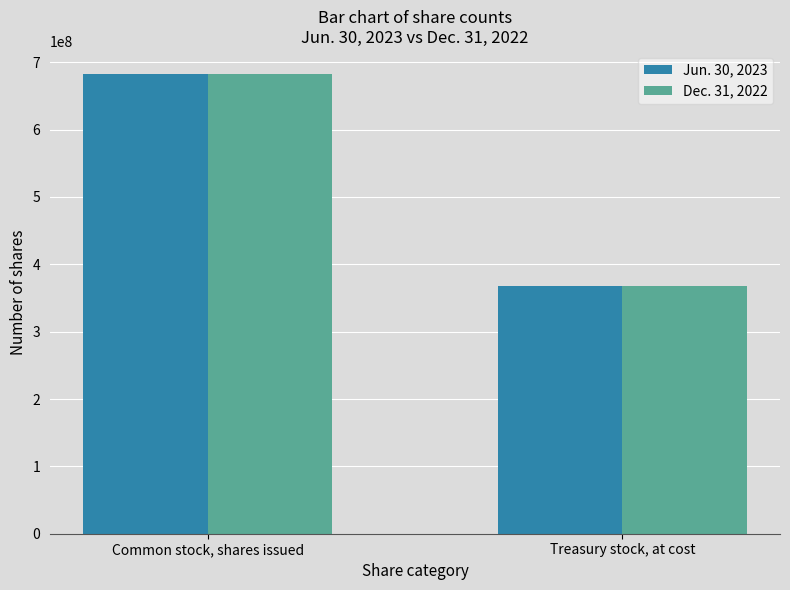

True or false: Dec. 31, 2022 has a value of 368036369 at Treasury stock, at cost.

True